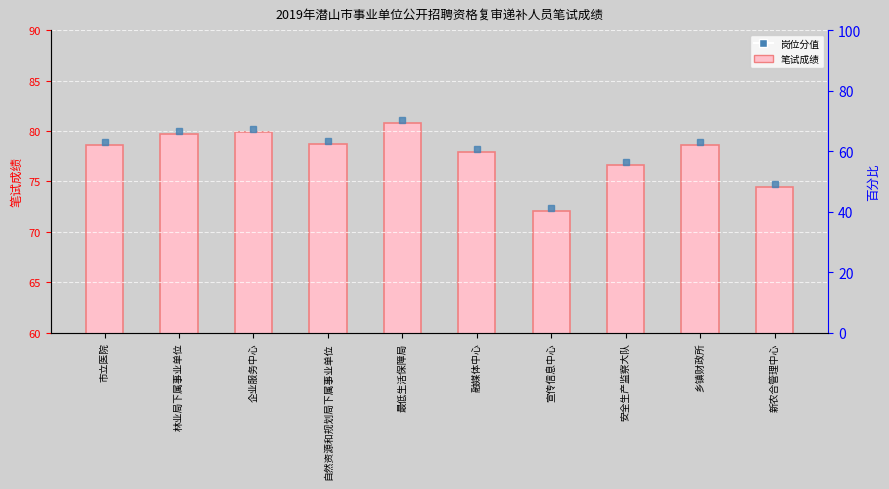

Which label corresponds to the largest value in the chart?

最低生活保障局